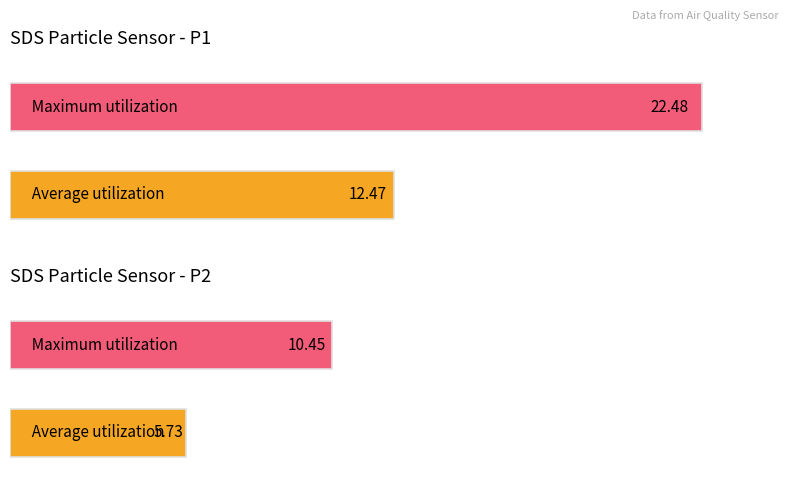

What is the value of the Maximum utilization bar at the 1st from the left?

22.5